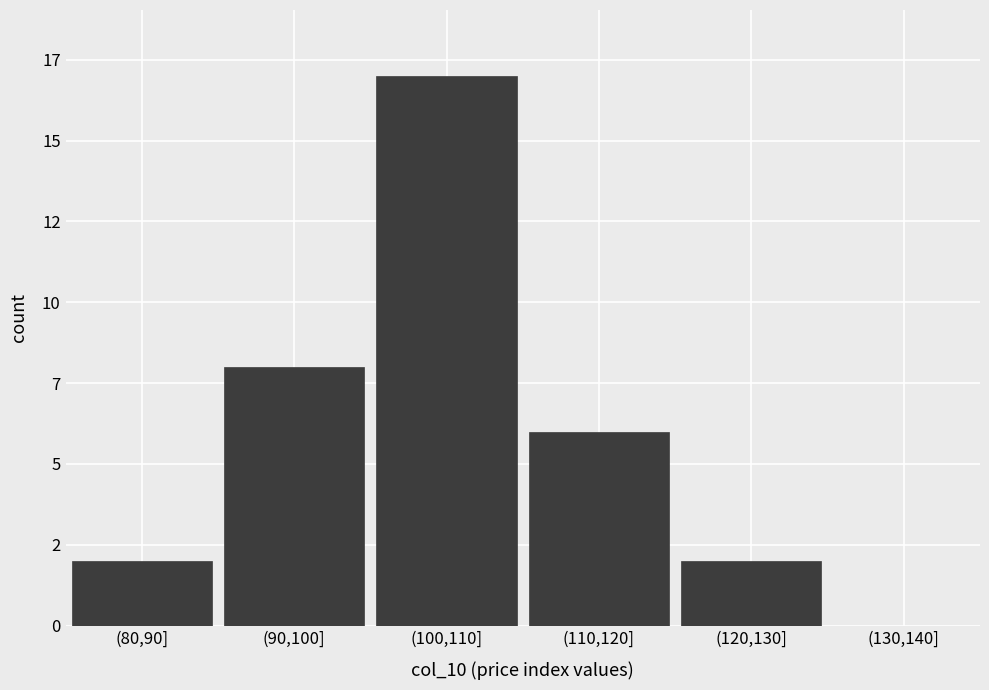

Are the bars horizontal?

No